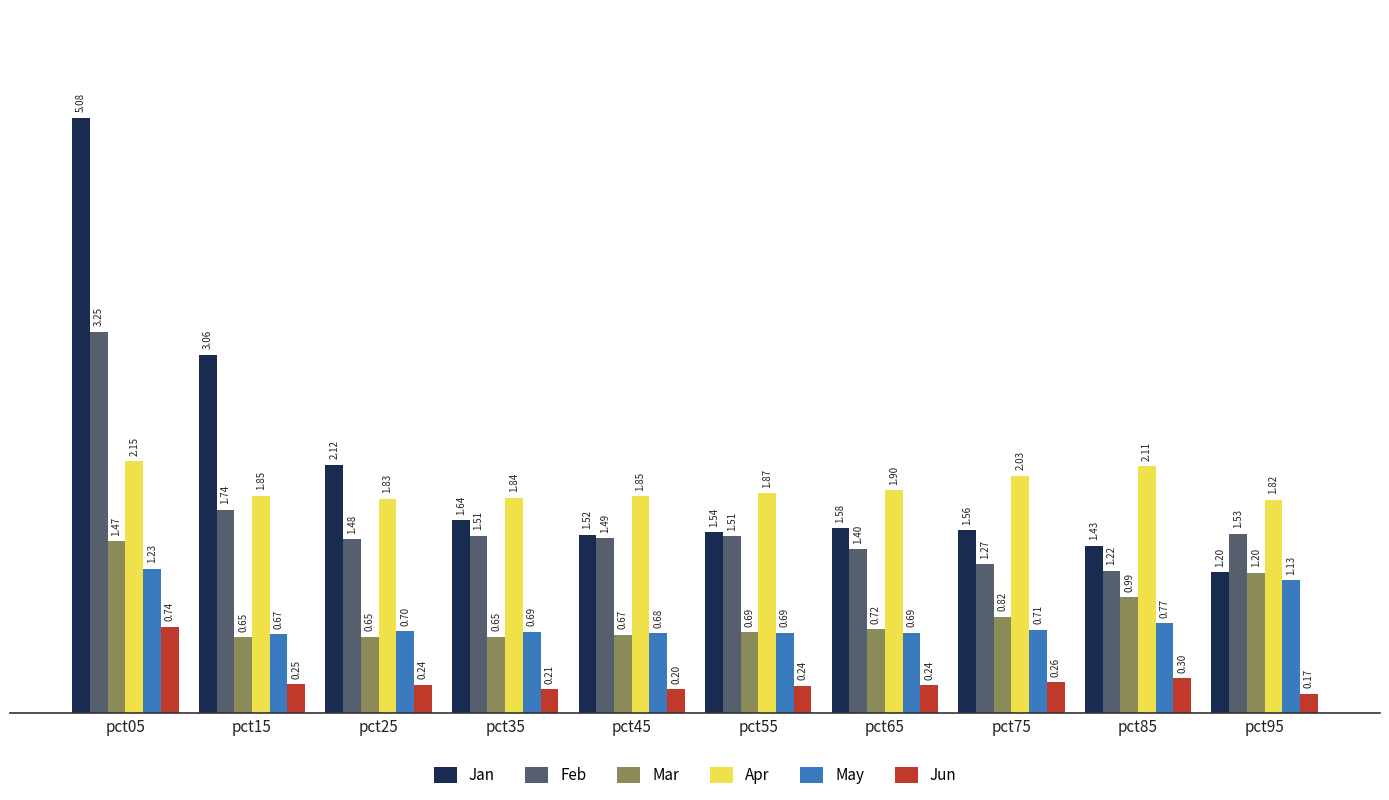

Rank the series at pct35 from lowest to highest value.

Jun, Mar, May, Feb, Jan, Apr